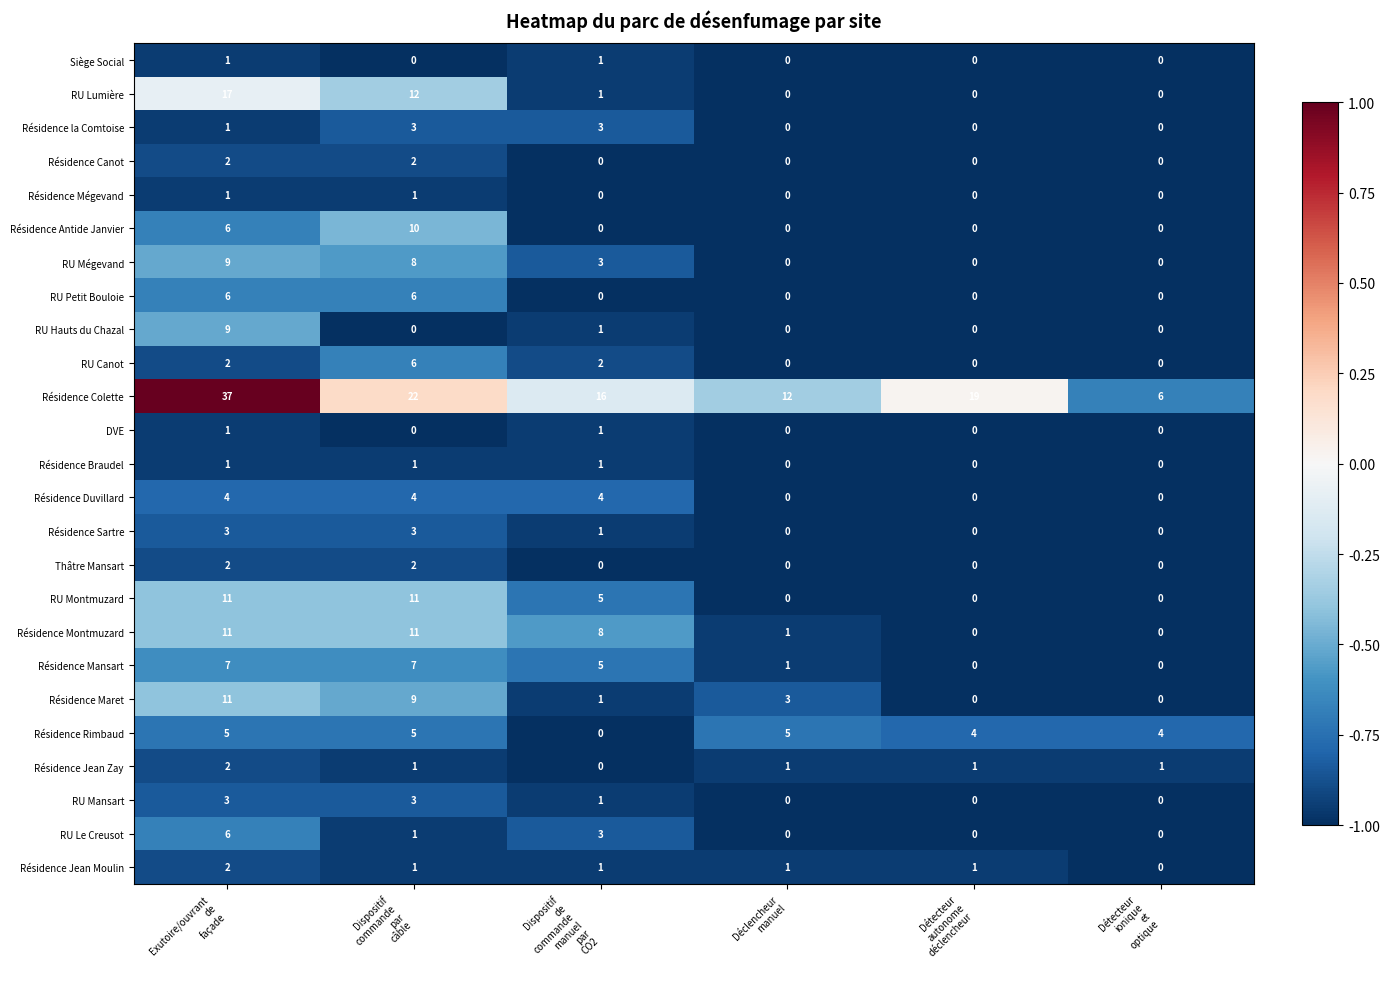

How many RU Petit Bouloie values are between 0 and 6?

6